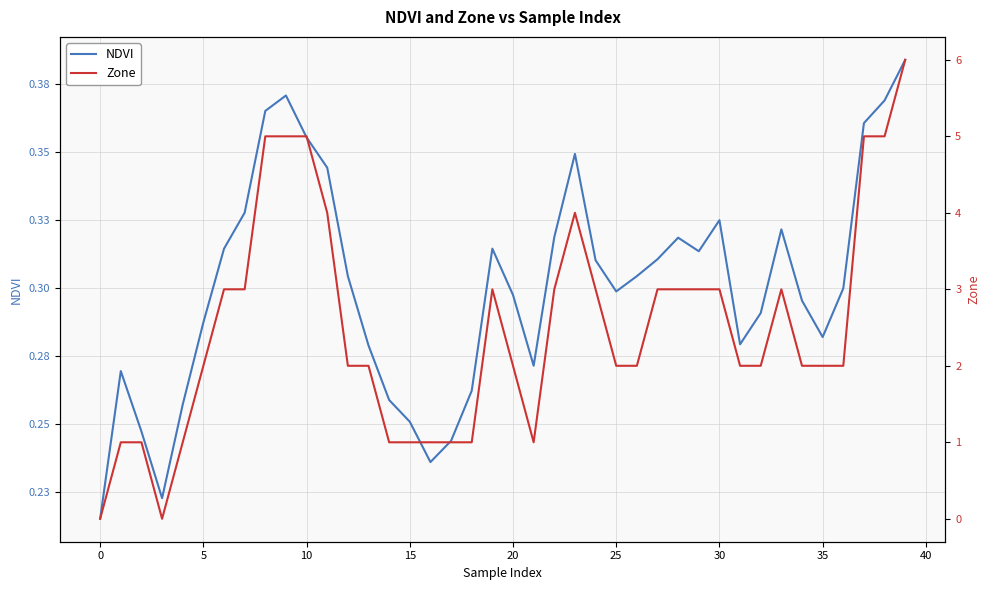

Which has a higher value, 21 or 20?

20